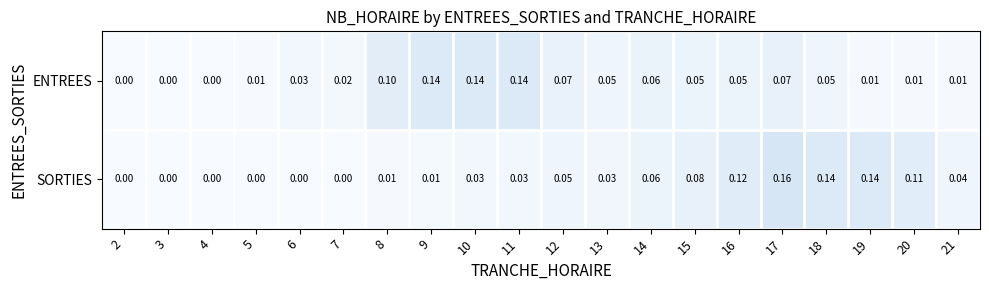

Which series changed the most between 6 and 8?

ENTREES